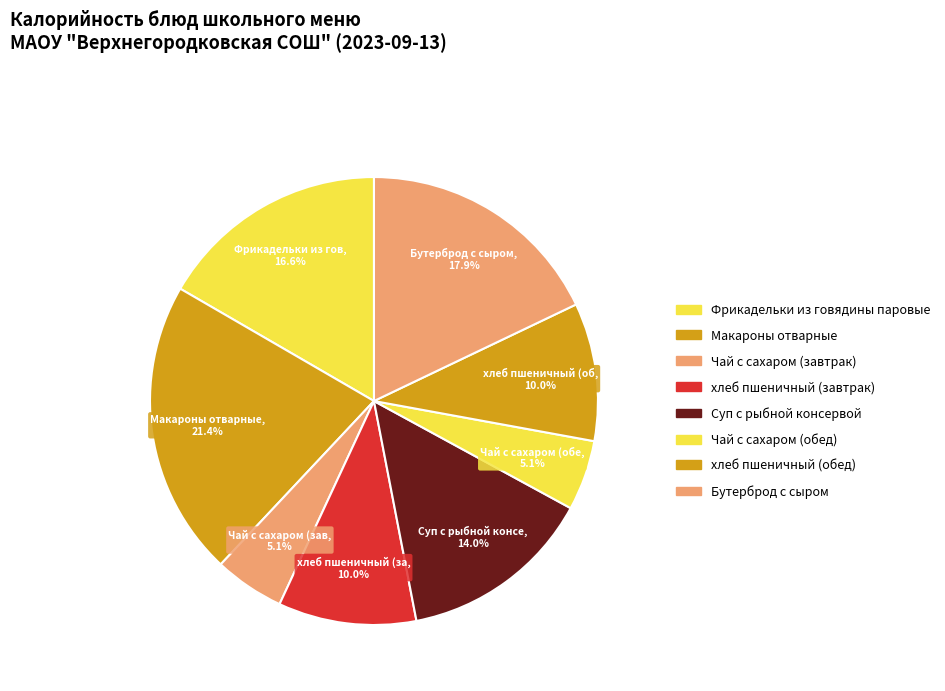

Count the number of slices in the pie.

8